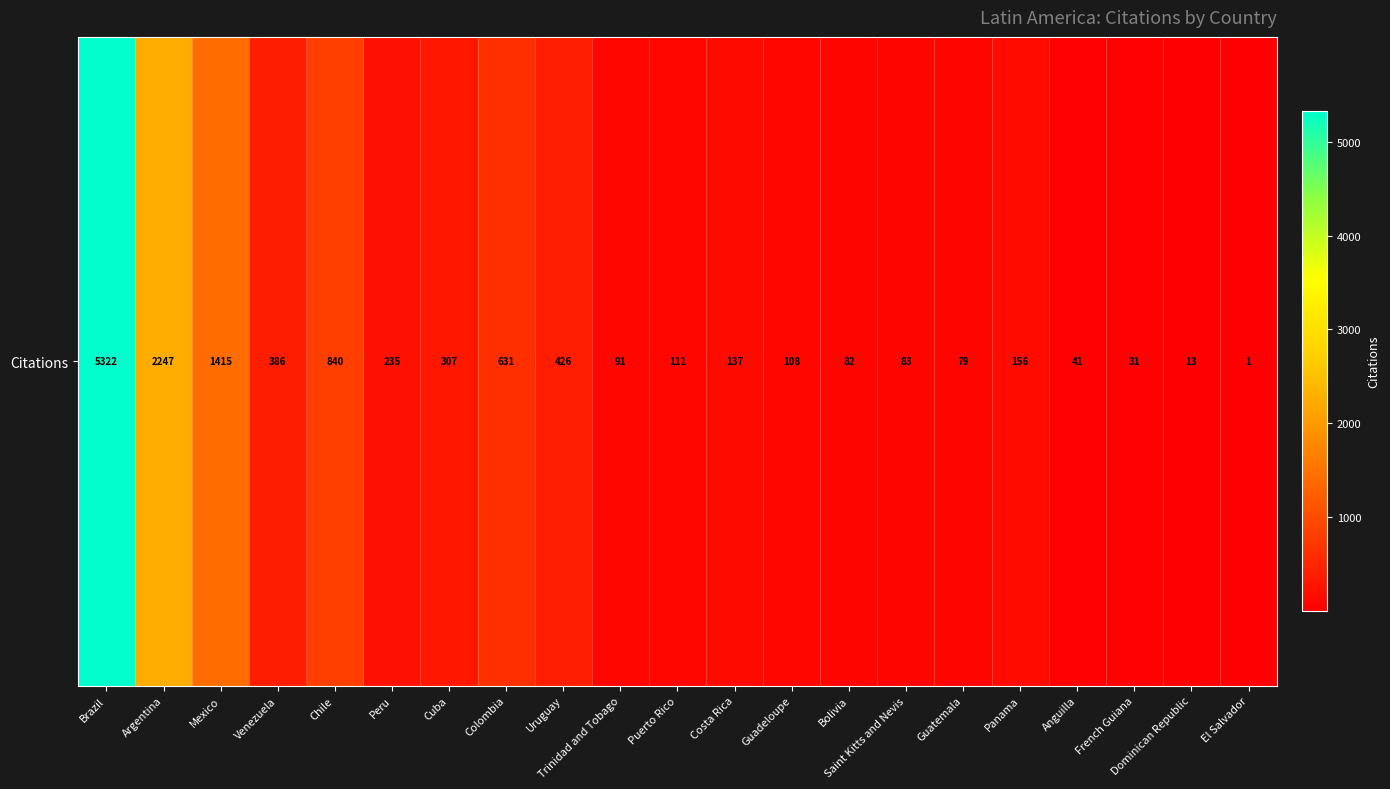

Reading left to right, extract all data points from this chart.

5322	2247	1415	386	840	235	307	631	426	91	111	137	108	82	83	79	156	41	31	13	1